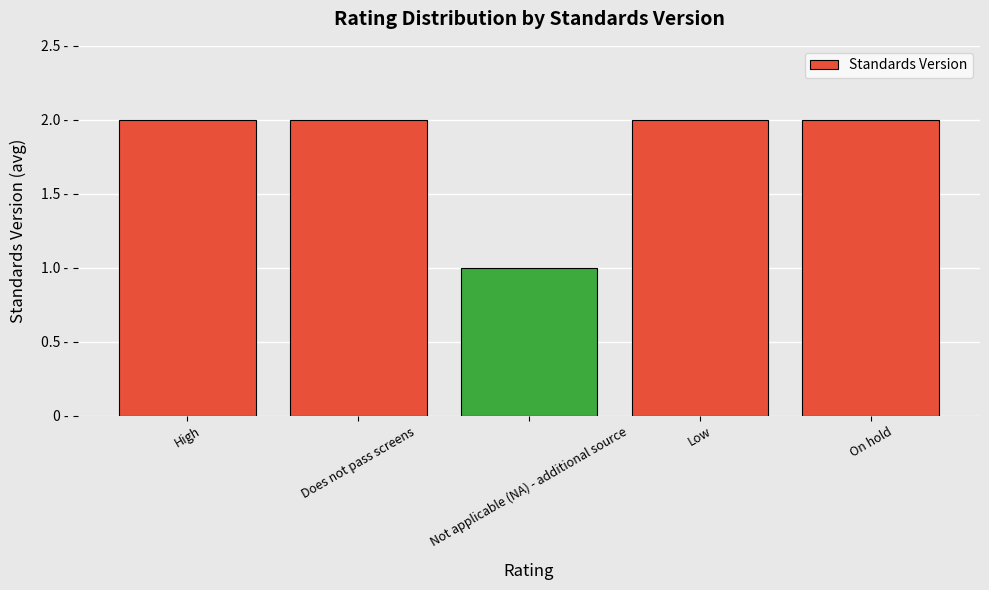

Rank the categories by value from highest to lowest.

High, Does not pass screens, Low, On hold, Not applicable (NA) - additional source